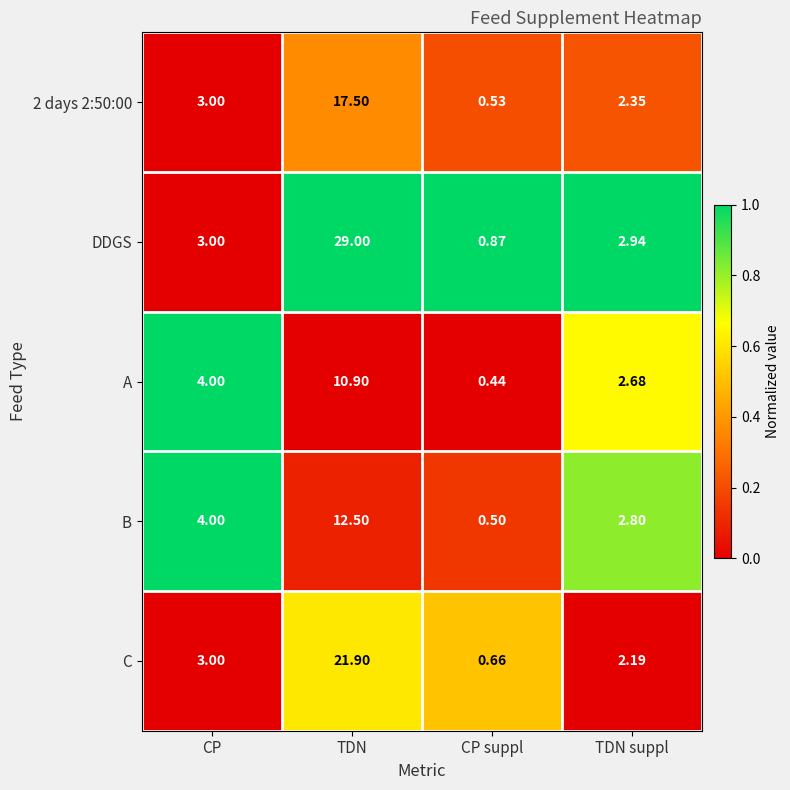

At which label does B reach its peak?

TDN